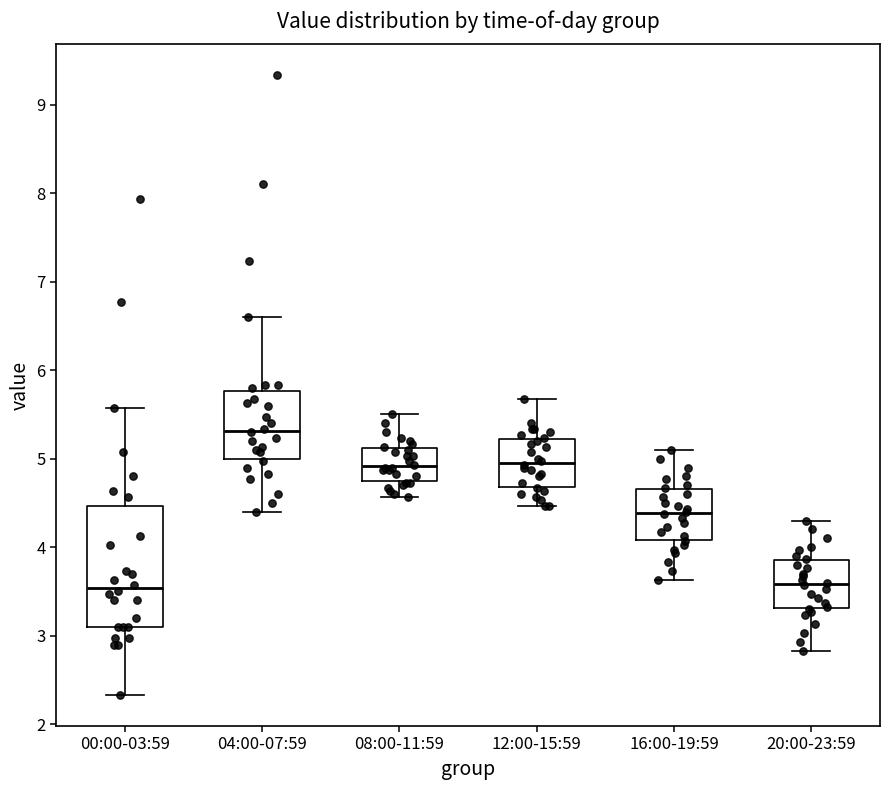

Which box has the highest median line?

04:00-07:59